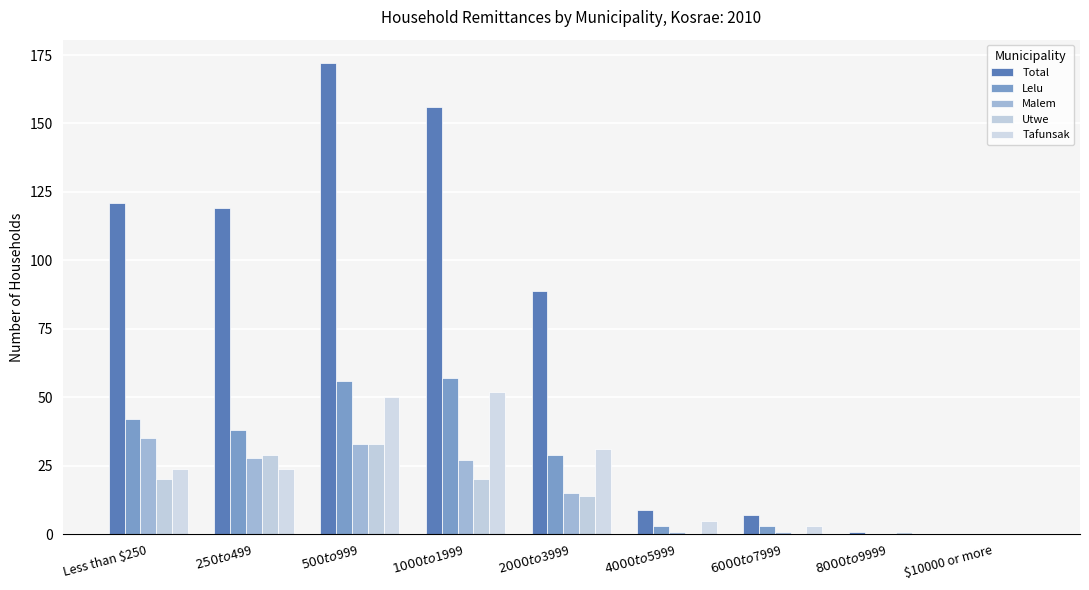

What is the sum of the Tafunsak values at $6000 to $7999 and $500 to $999?

53